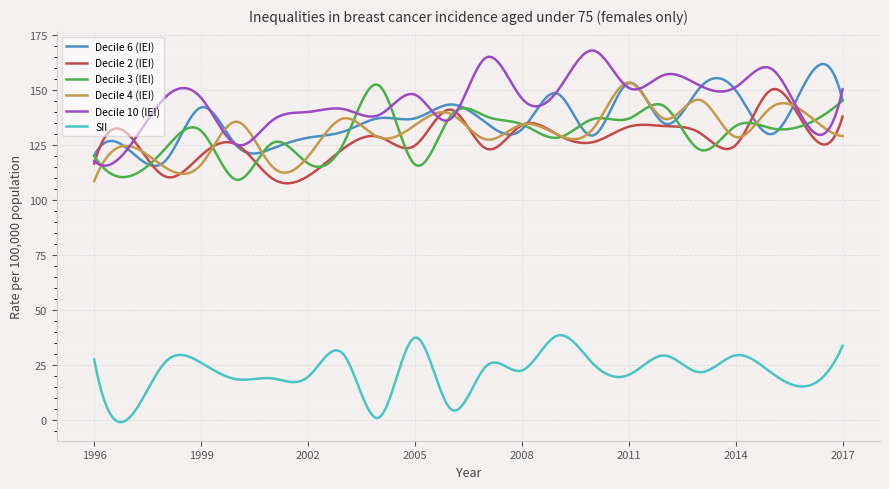

What is the greatest value displayed?

168.1